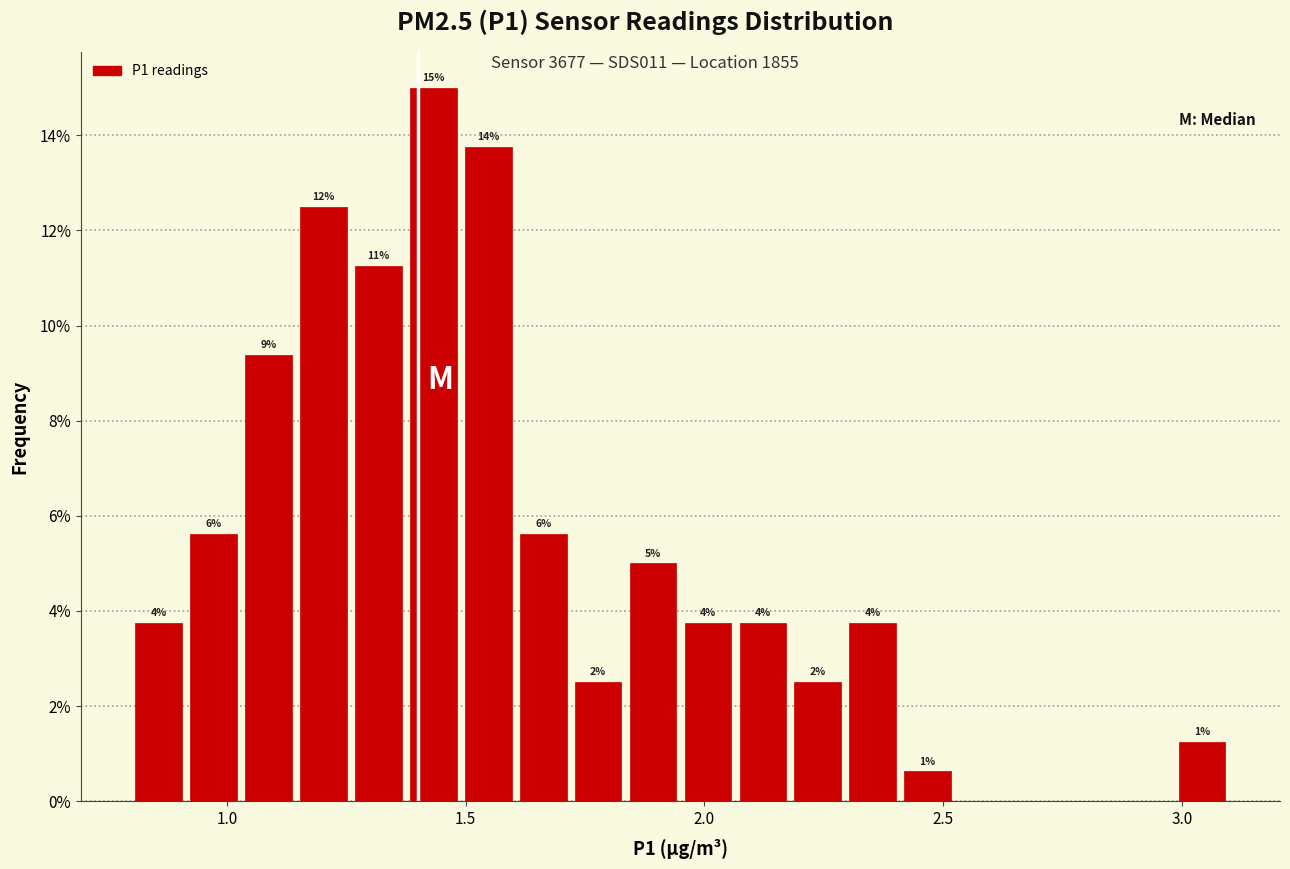

Around what value on the x-axis is the tallest bar? Give the approximate position of its centre, as read against the axis.

1.45